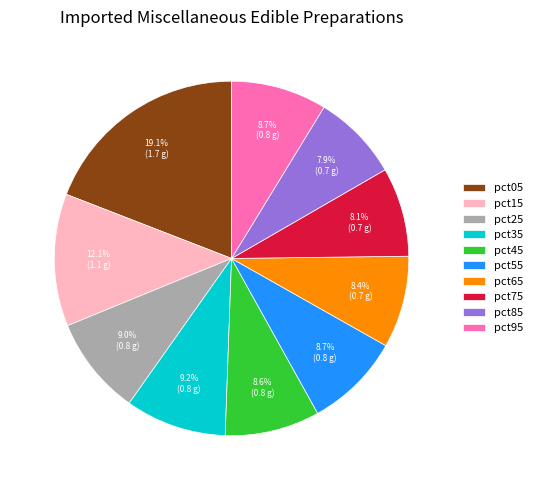

How many segments does this pie chart have?

10